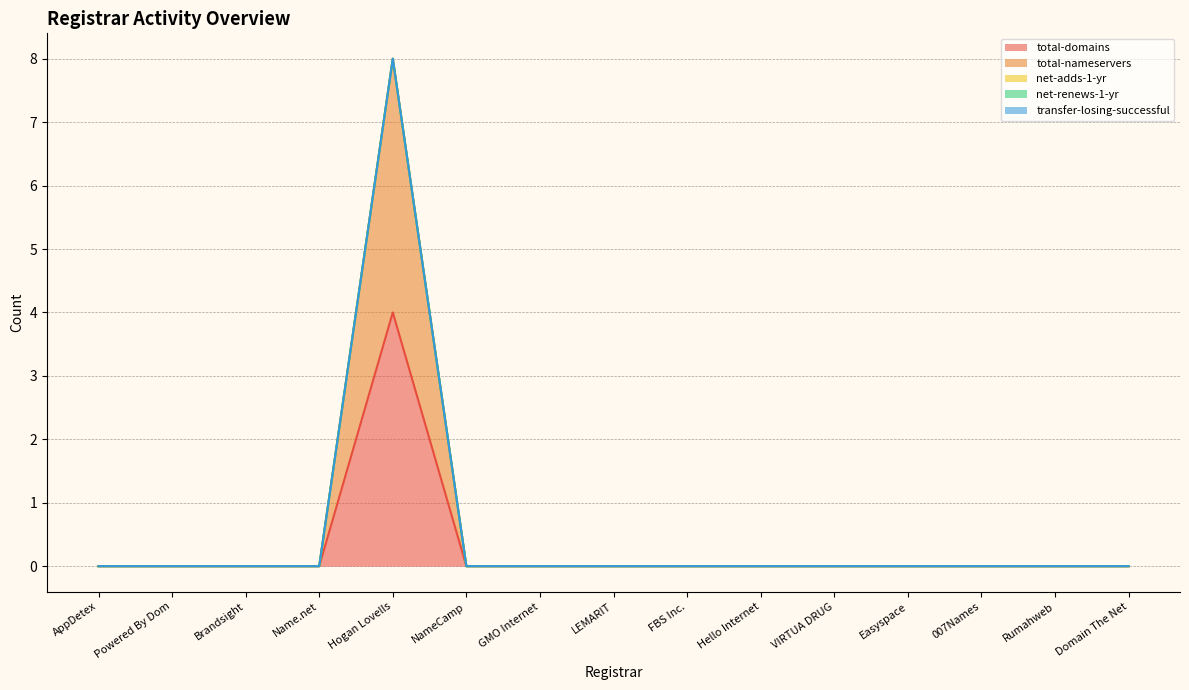

The value of net-adds-1-yr at Brandsight is 0. True or false?

True